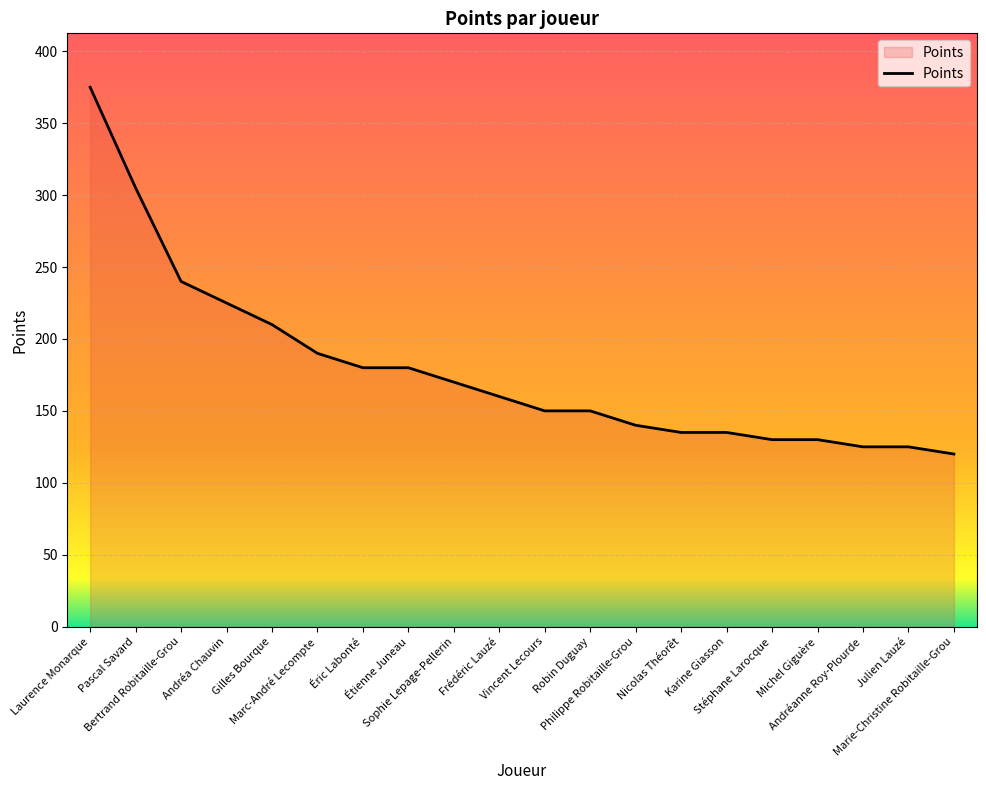

Count the number of data series in this chart.

1